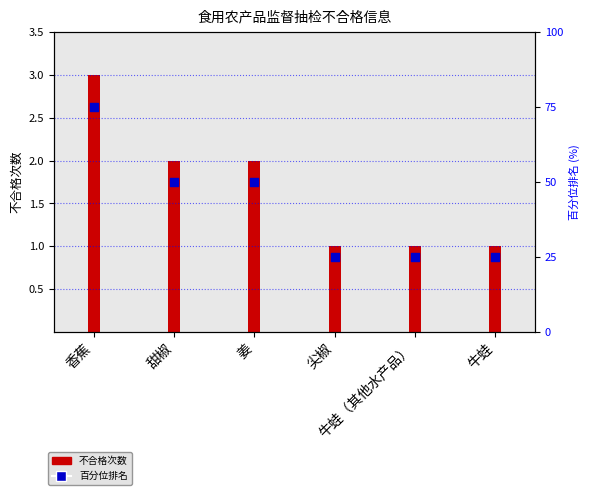

Which series reaches the minimum Y coordinate?

不合格次数